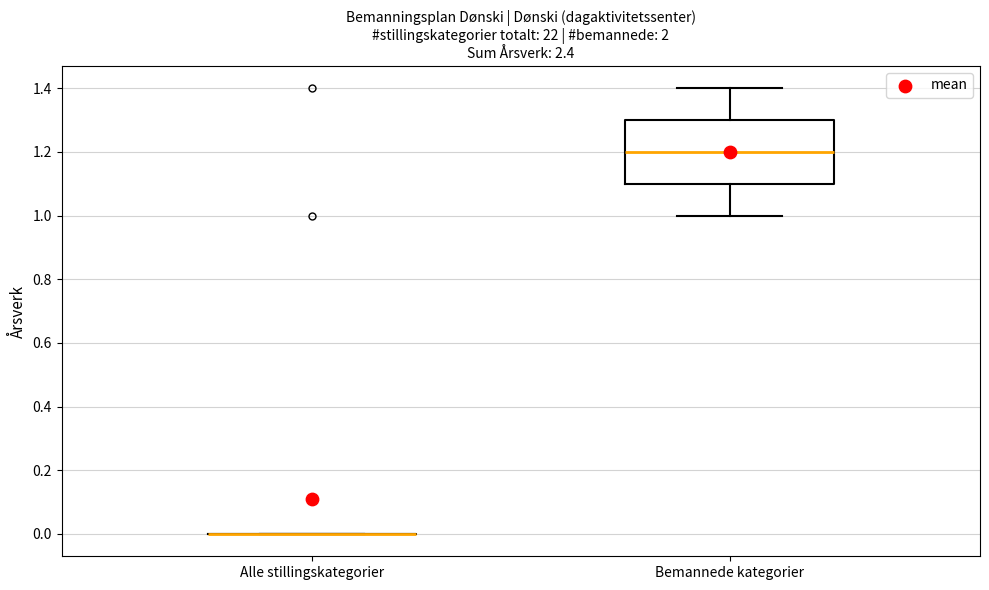

Reading left to right, transcribe this box plot: for each box, give where its median line is, the range the box spans, and where its two whiskers end, as read against the y-axis. The values are not printed on the chart, so give them approximately, as read against the axis.

Alle stillingskategorier: box collapsed to a line at 0.0, whiskers 0.0 to 0.0
Bemannede kategorier: median 1.2, box 1.1 to 1.3, whiskers 1.0 to 1.4